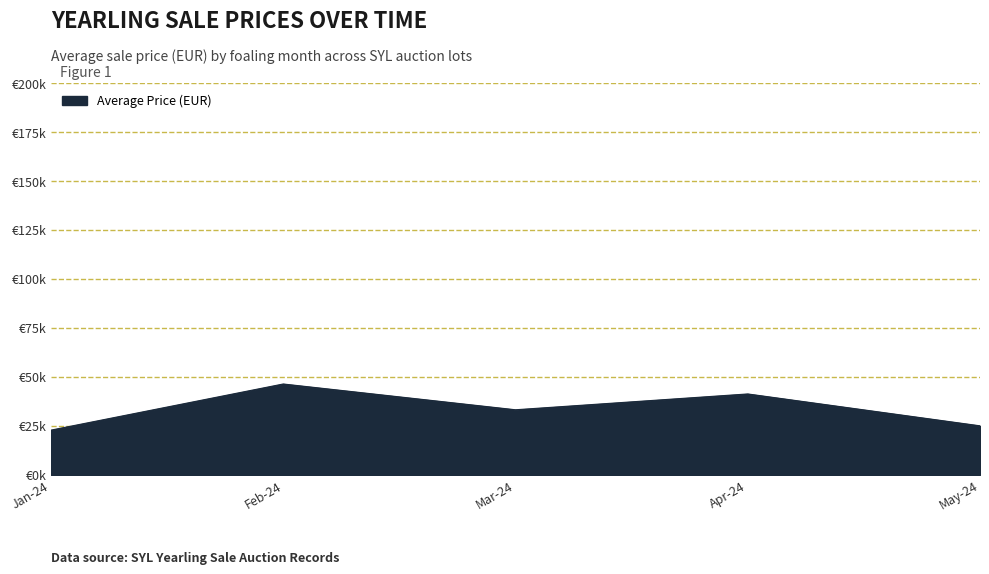

Is this an area chart (filled region under the line)?

Yes